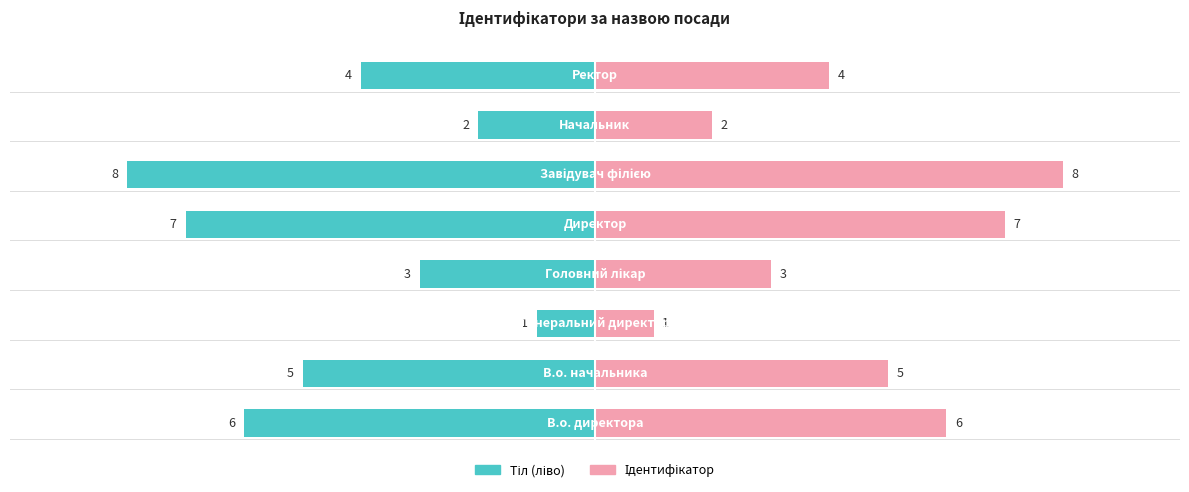

How many bars are there in each group?

2